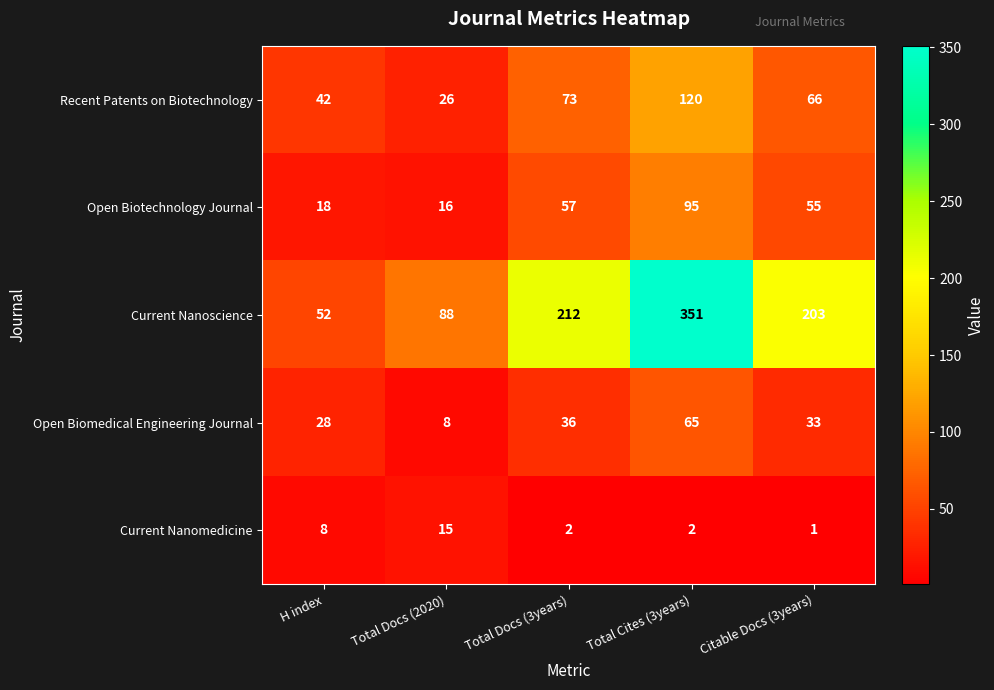

Reading left to right, list all the values displayed in this chart.

Recent Patents on Biotechnology: 42	26	73	120	66
Open Biotechnology Journal: 18	16	57	95	55
Current Nanoscience: 52	88	212	351	203
Open Biomedical Engineering Journal: 28	8	36	65	33
Current Nanomedicine: 8	15	2	2	1